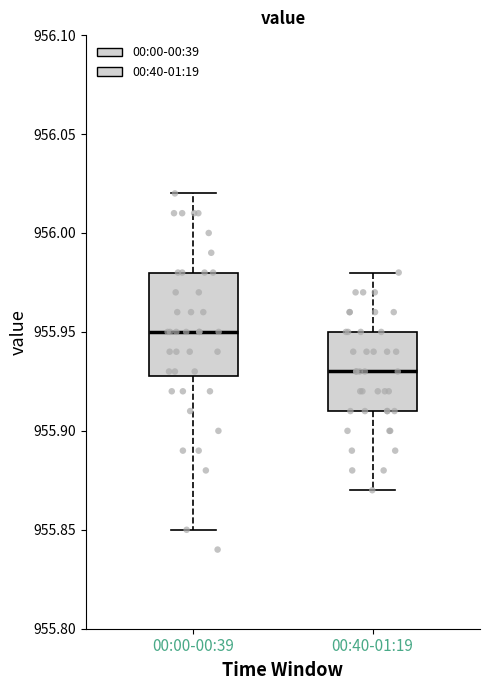

Where does the median line of the box for 00:40-01:19 sit on the y-axis? The values are not printed on the chart, so give them approximately, as read against the axis.

955.93